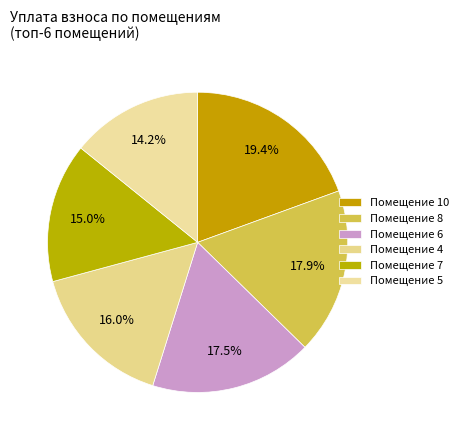

How many slices are in this pie chart?

6